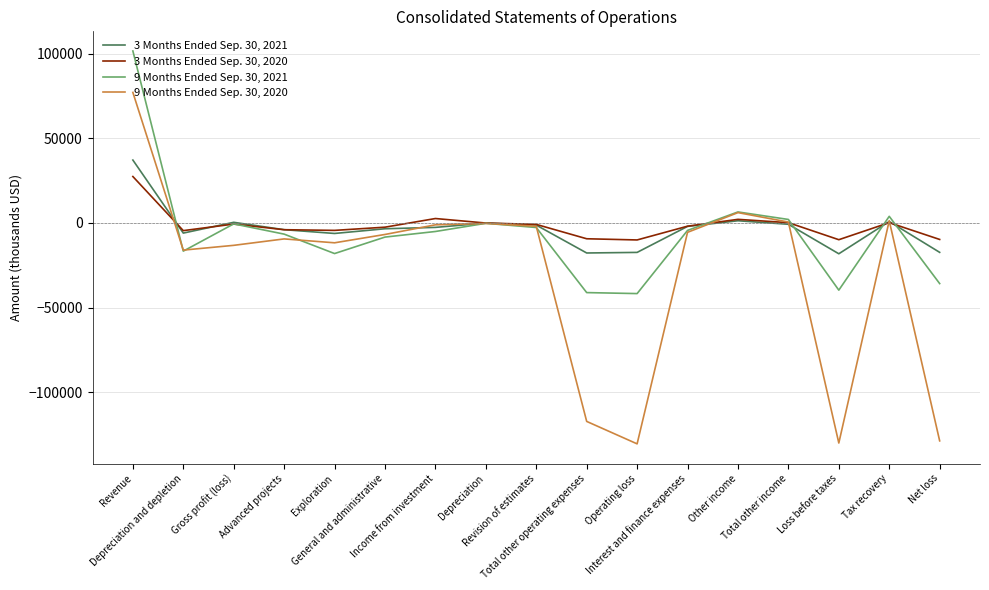

What is the difference between the highest and lowest values at Exploration?

13694